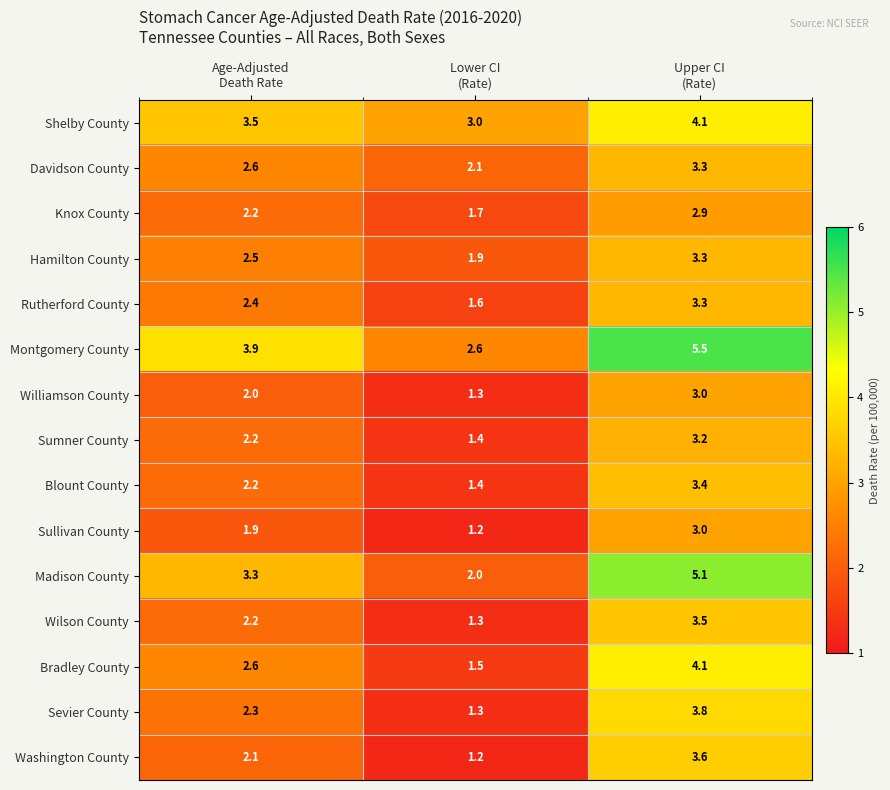

What is the average value of the Shelby County series?

3.5